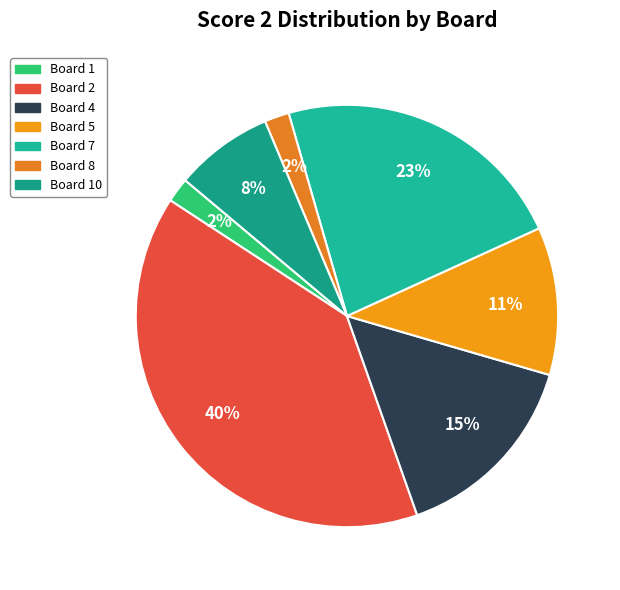

Count the number of slices in the pie.

7